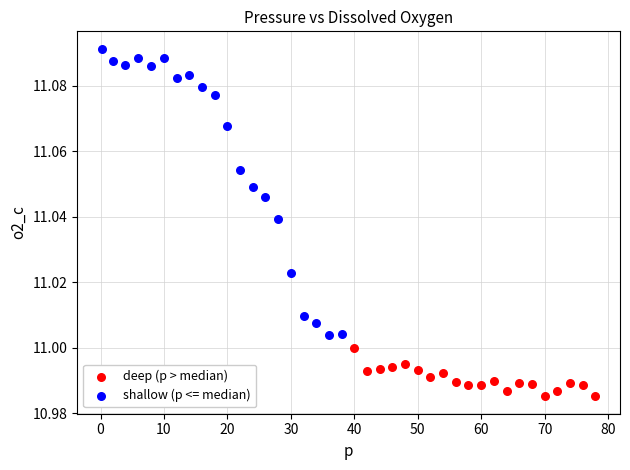

Which series reaches the maximum Y coordinate?

shallow (p <= median)